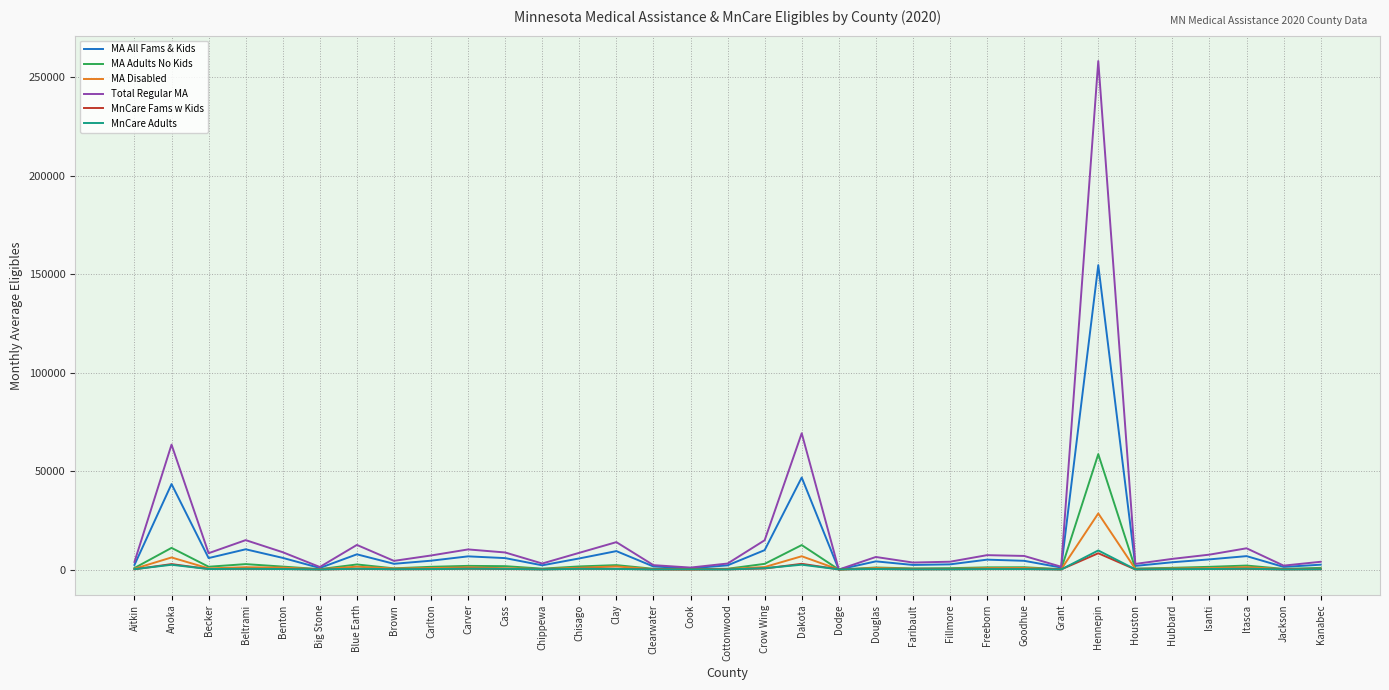

At which label is Total Regular MA closest to 129106?

Dakota